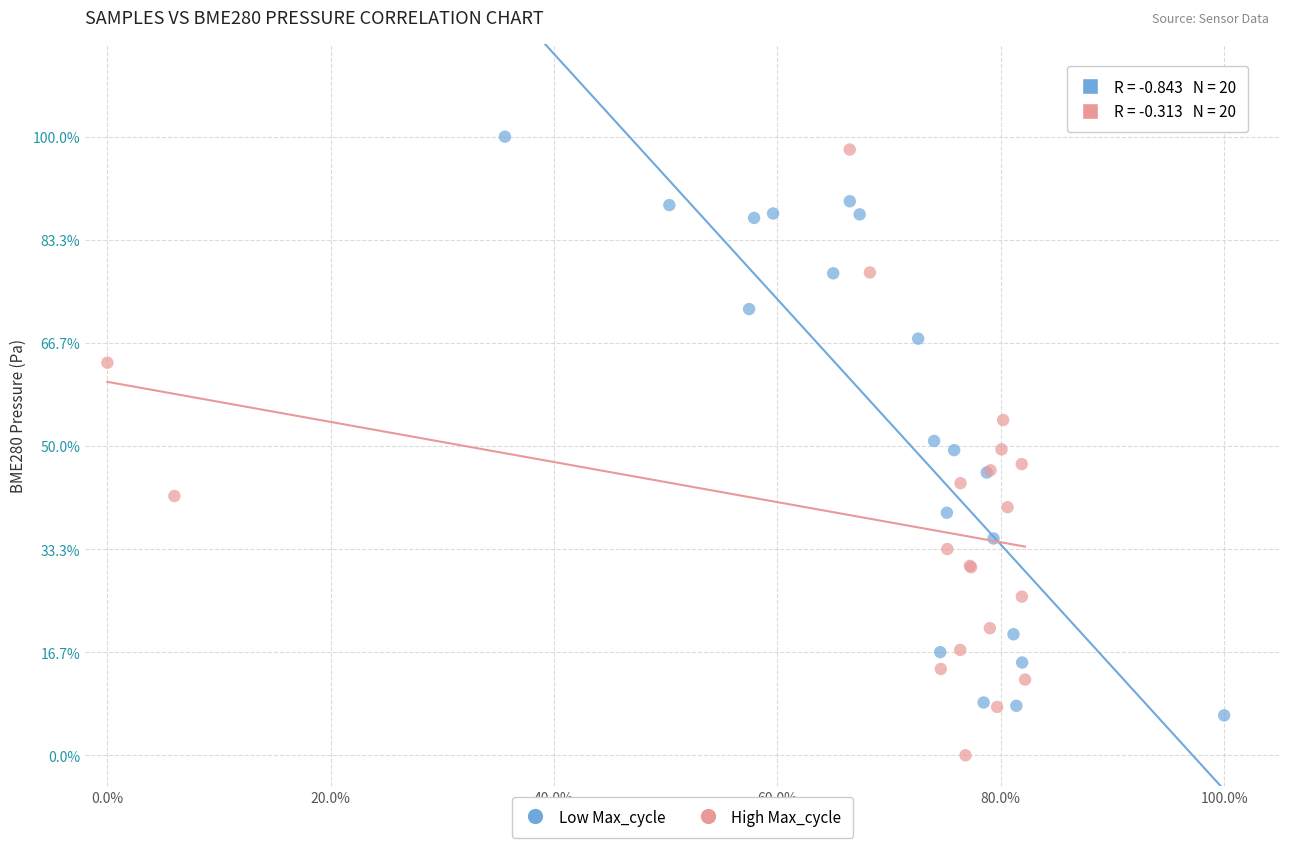

Which series contains the lowest Y value?

High Max_cycle